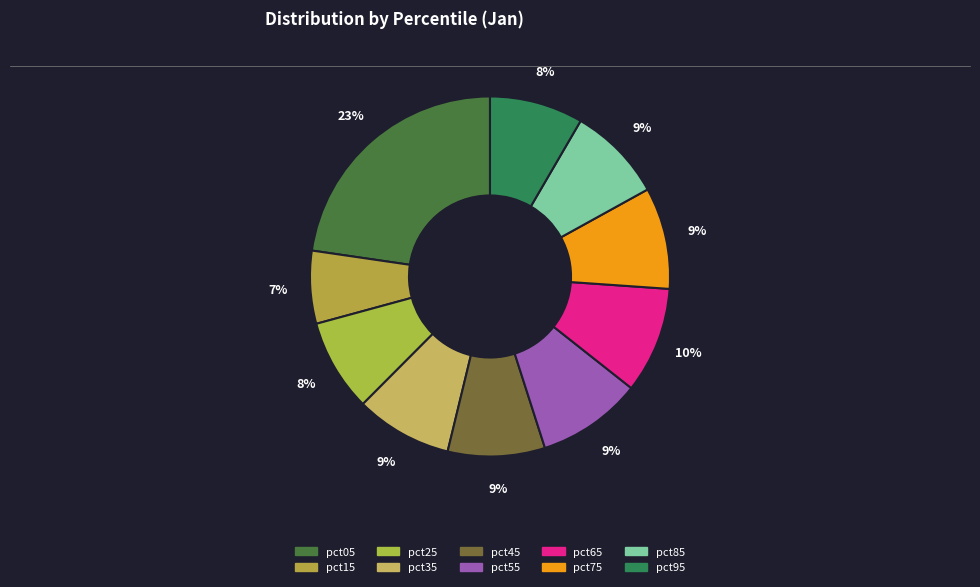

To the nearest percent, what is the difference between the largest and smallest slice percentages?

16%